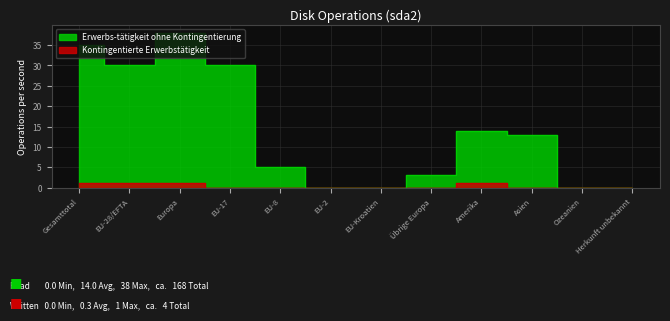

What is the label of the 2nd point from the right?

Ozeanien